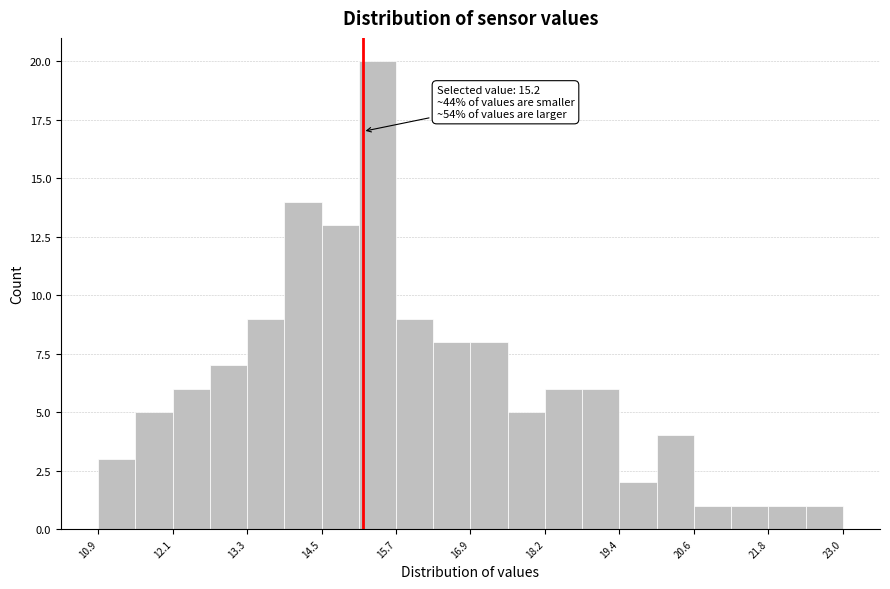

Read against the x-axis, roughly where is the centre of the tallest bar?

15.4